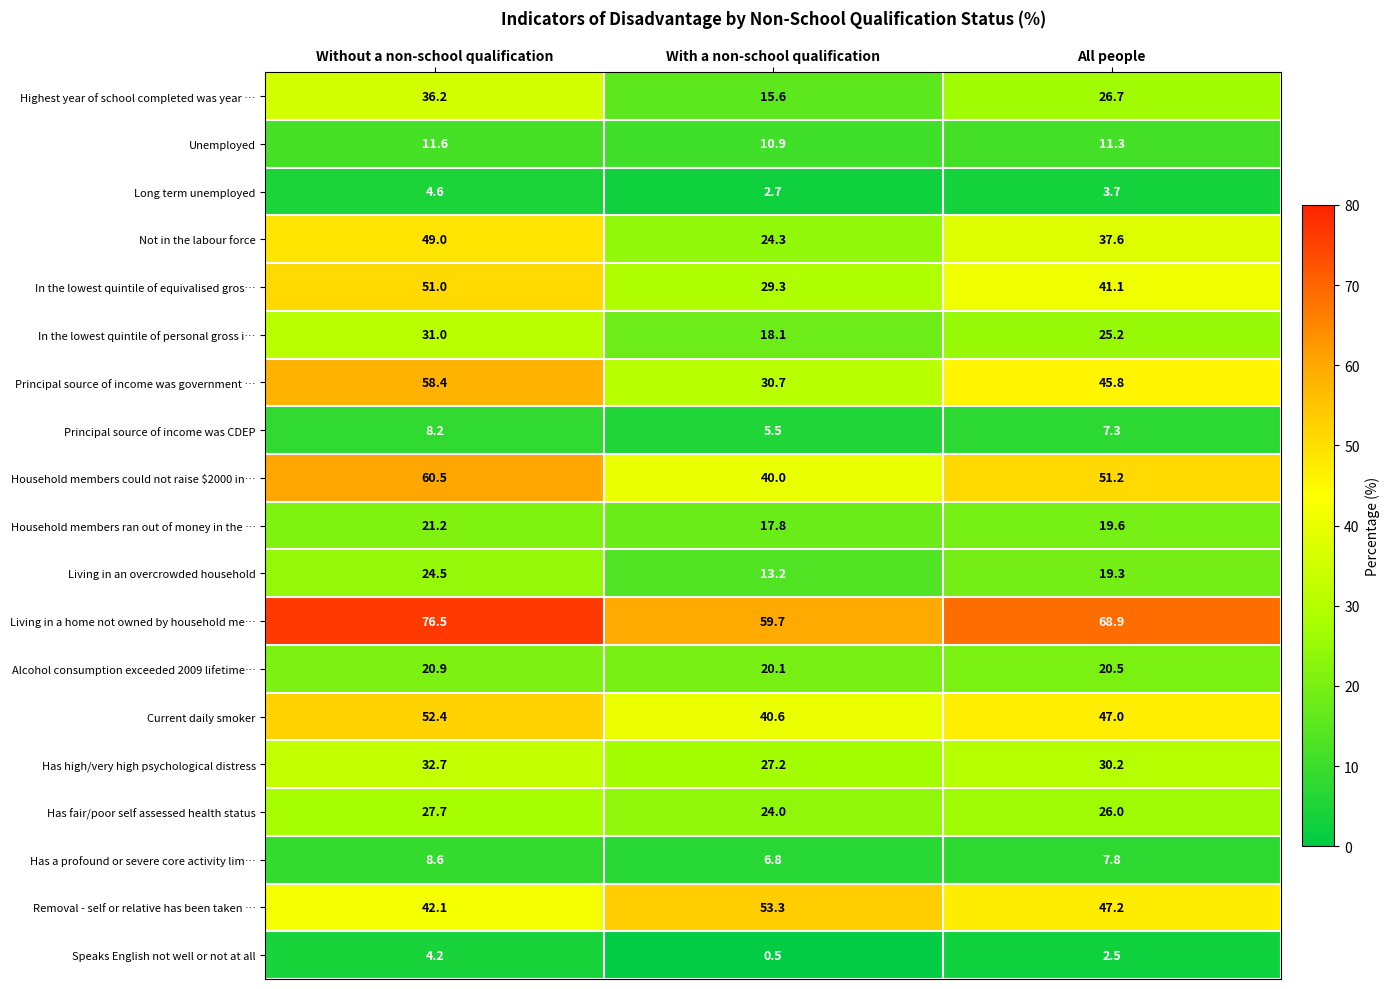

List the labels in order of Has fair/poor self assessed health status value, largest first.

Without a non-school qualification, All people, With a non-school qualification